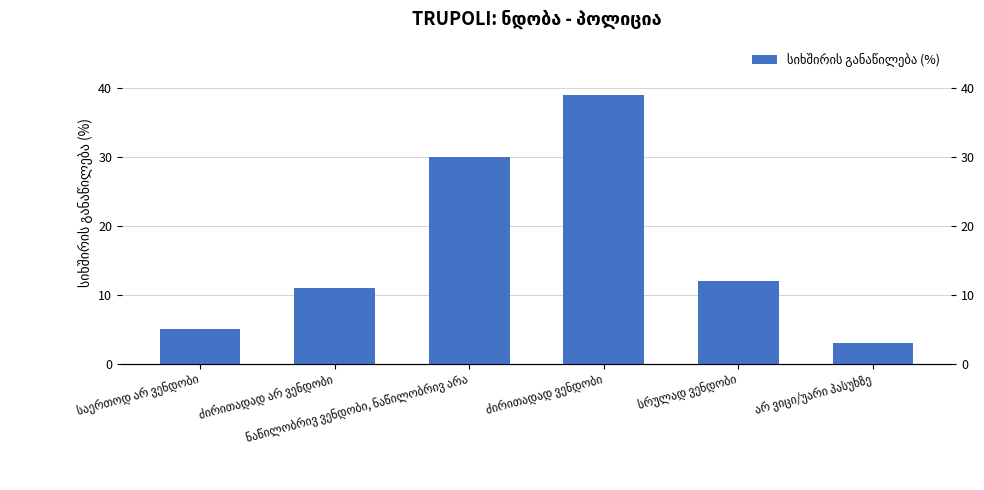

Between ნაწილობრივ ვენდობი, ნაწილობრივ არა and სრულად ვენდობი, which is larger?

ნაწილობრივ ვენდობი, ნაწილობრივ არა